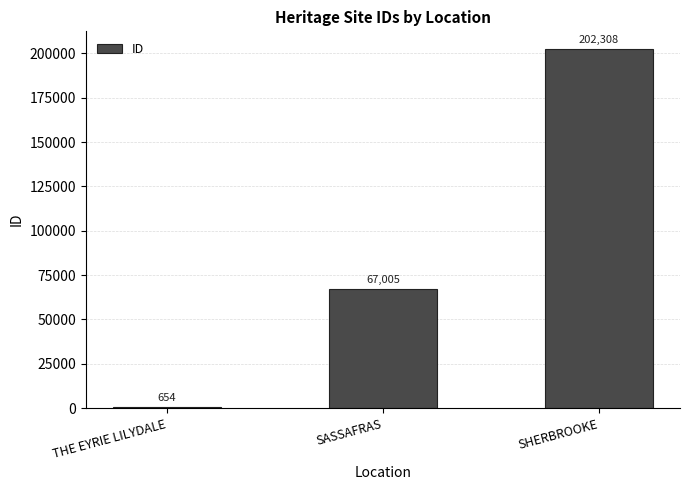

The chart shows a value of 654 at THE EYRIE LILYDALE. True or false?

True